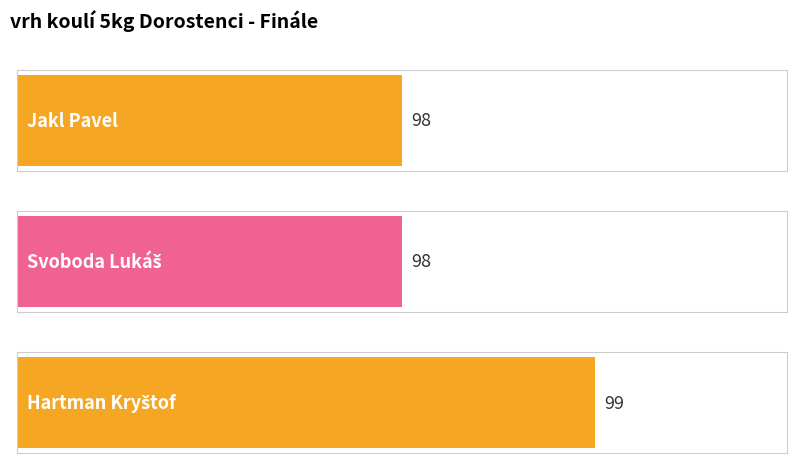

Reading left to right, list all the values displayed in this chart.

98	98	99